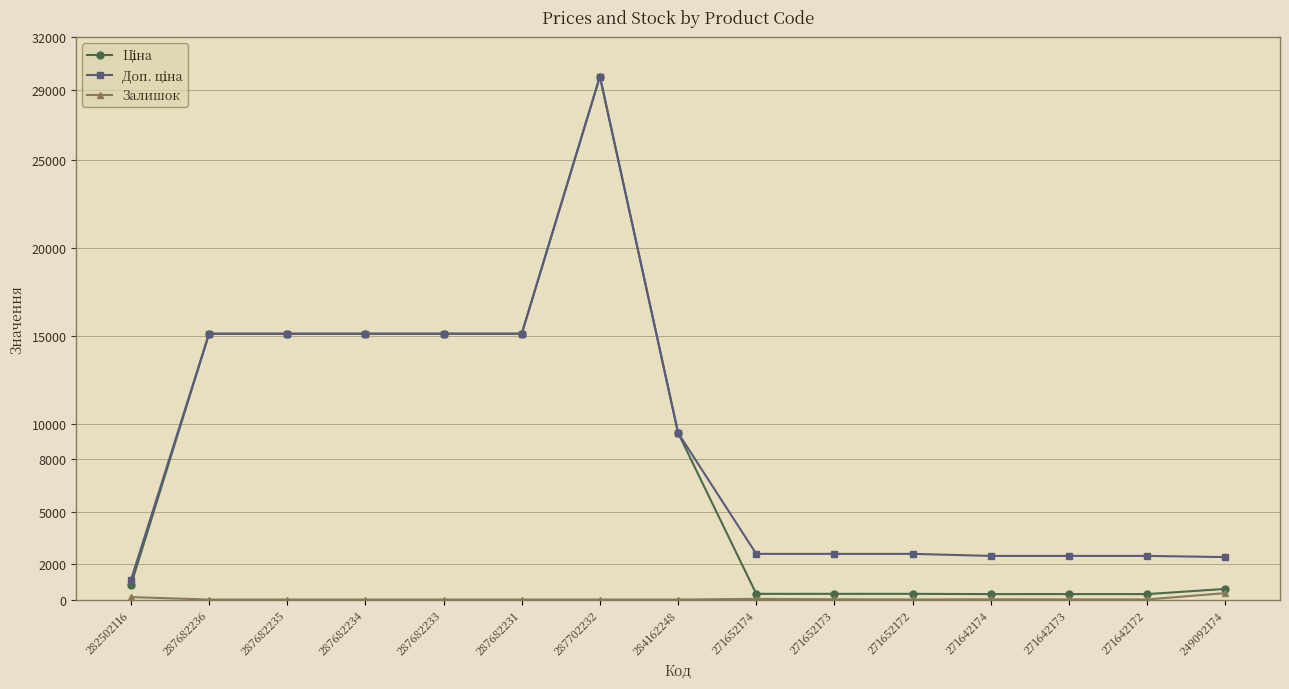

True or false: Залишок has a value of 0.0 at 287682233.

True